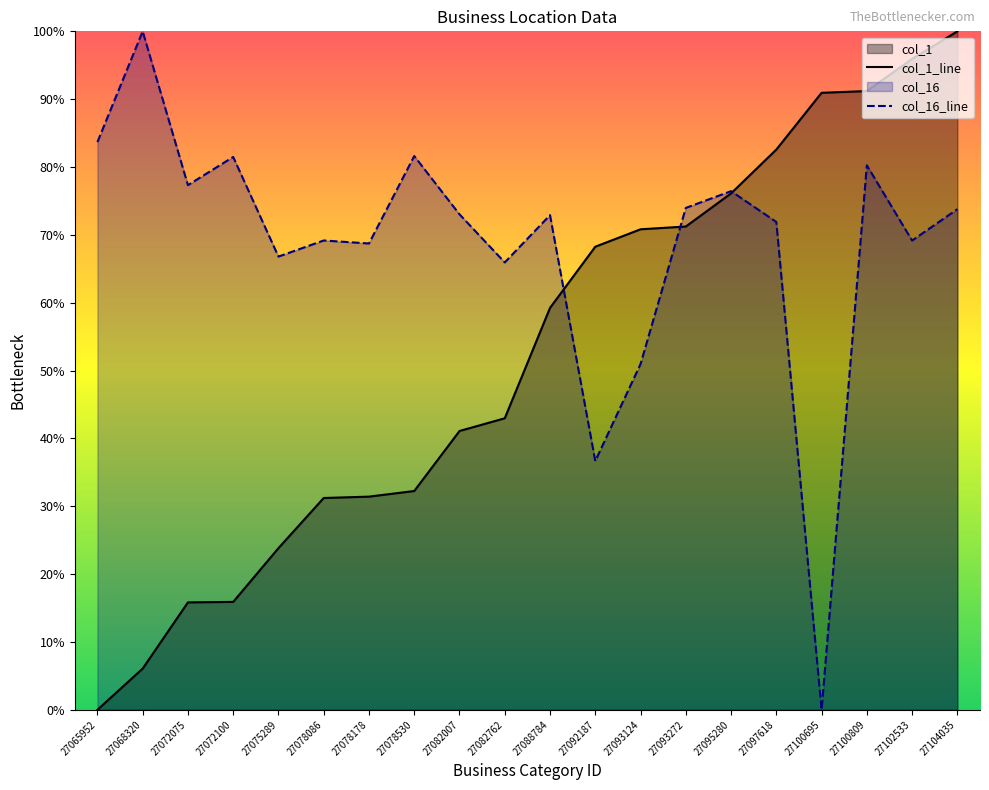

What is the average value of the col_16 series?

68.7